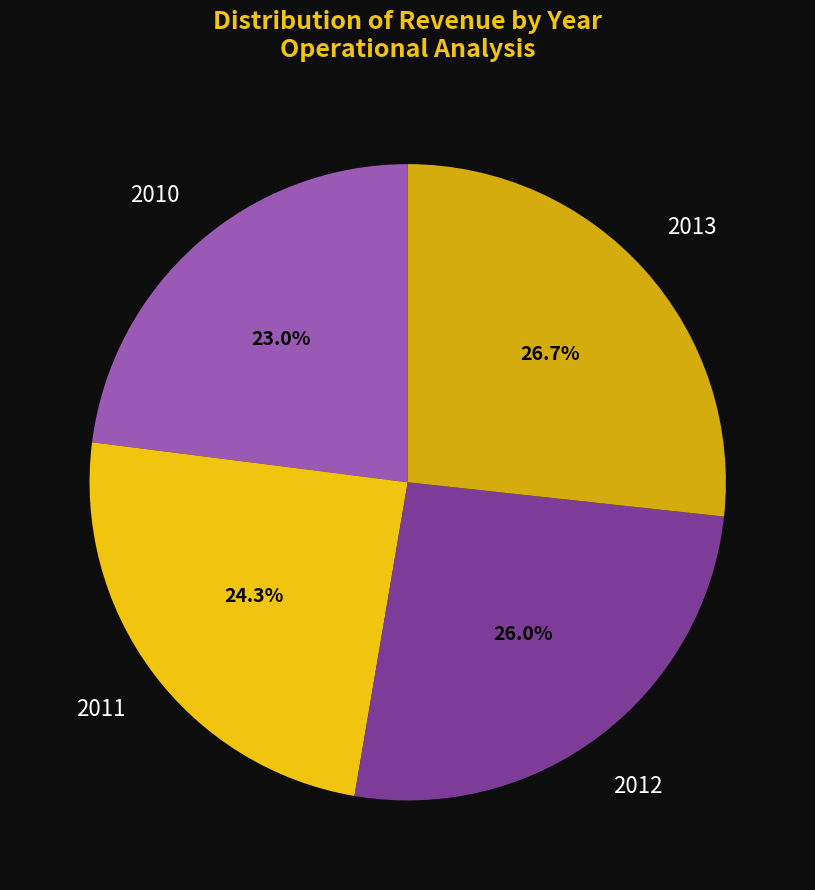

Count the number of slices in the pie.

4